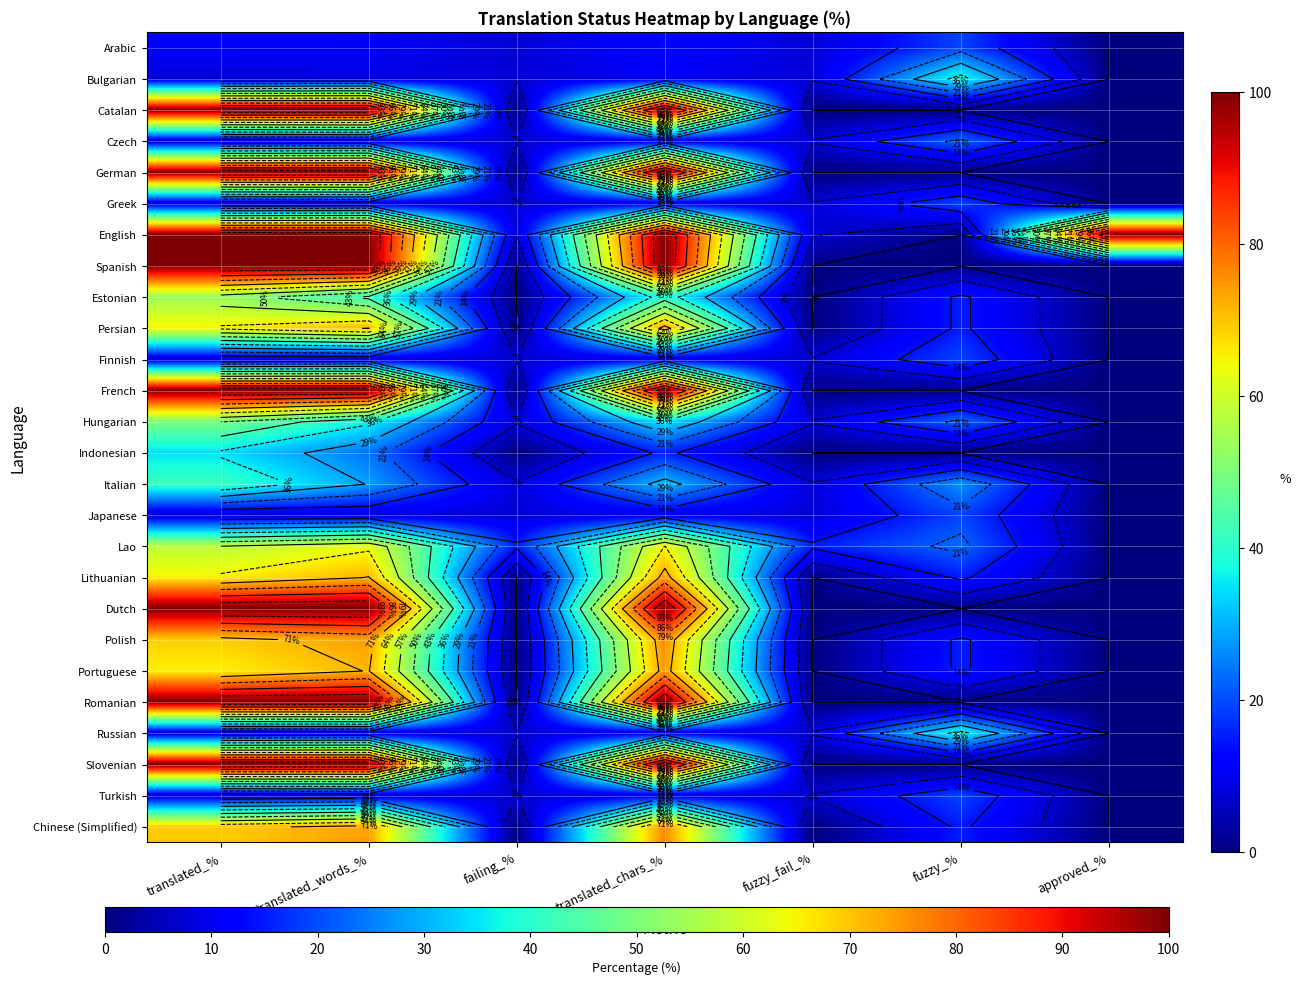

Count the number of data series in this chart.

26